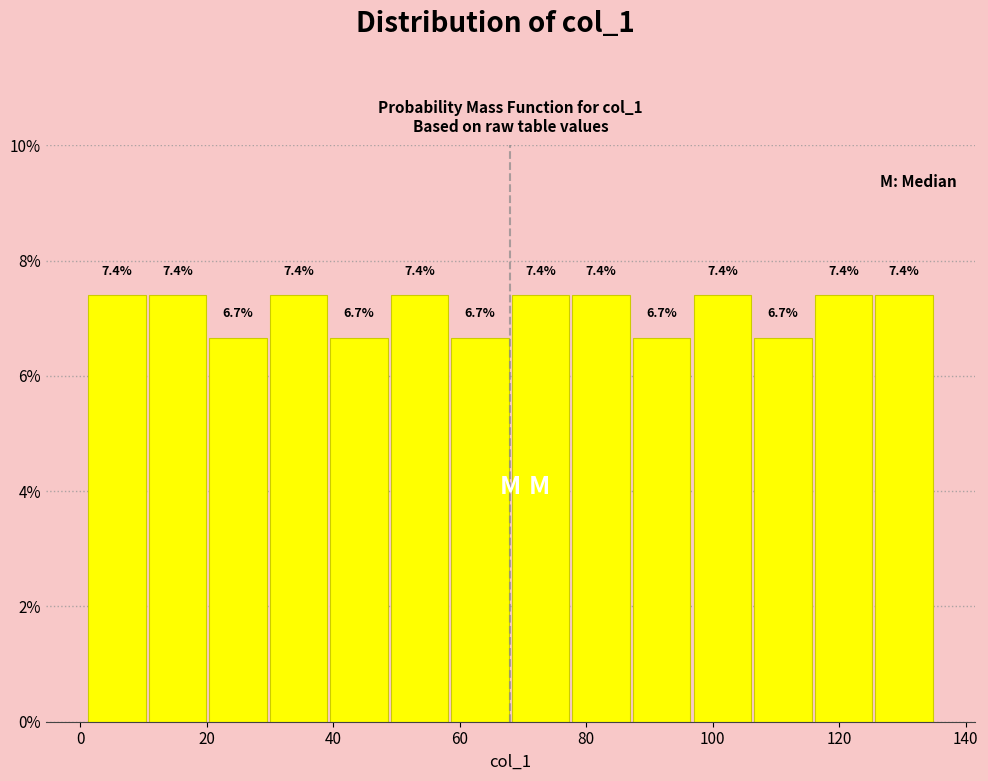

Reading left to right, list every bar in this chart as the range it spans on the x-axis followed by its height. The bar edges are not printed on the chart, so give them approximately, as read against the axis.

2 to 10: 7.4
10 to 20: 7.4
20 to 30: 6.7
30 to 40: 7.4
40 to 48: 6.7
48 to 58: 7.4
58 to 68: 6.7
68 to 78: 7.4
78 to 88: 7.4
88 to 96: 6.7
96 to 106: 7.4
106 to 116: 6.7
116 to 126: 7.4
126 to 136: 7.4